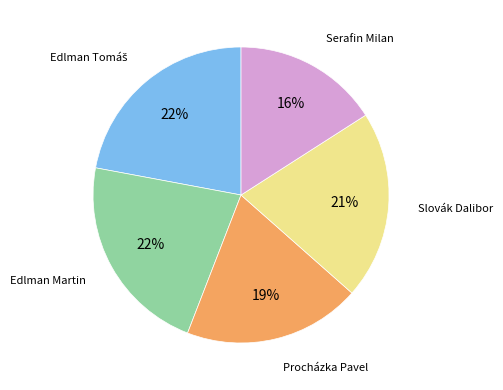

Does any single category account for the majority?

No